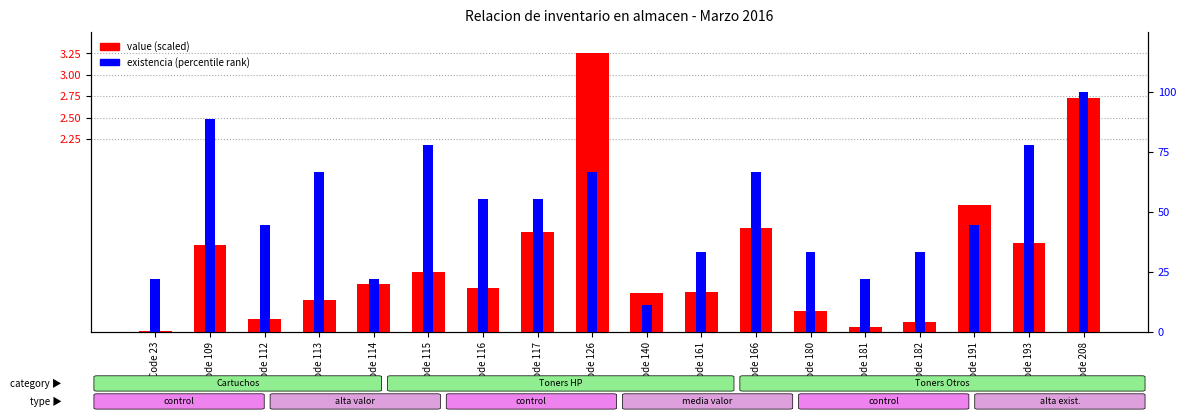

What is the difference between the highest and lowest values at Code 181?

22.2